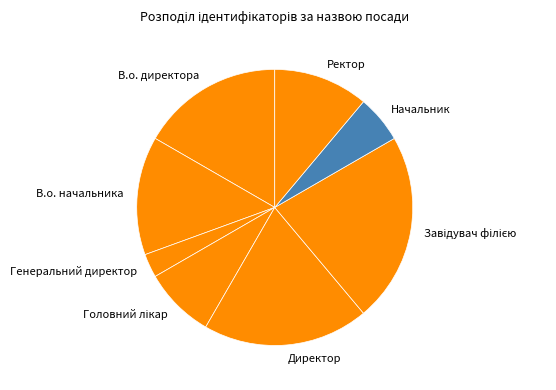

Is there any slice that represents more than half of the pie?

No